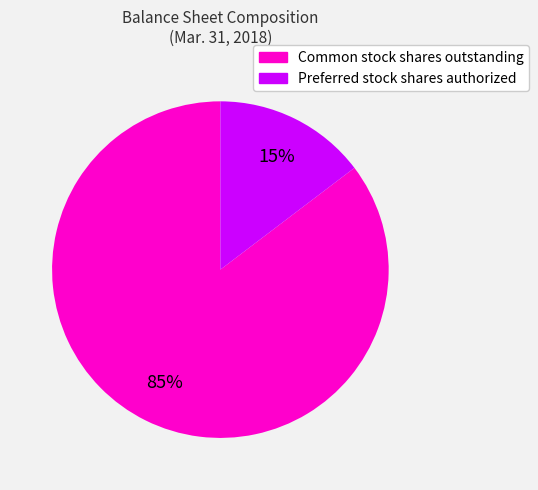

Between Preferred stock shares authorized and Common stock shares outstanding, which is larger?

Common stock shares outstanding